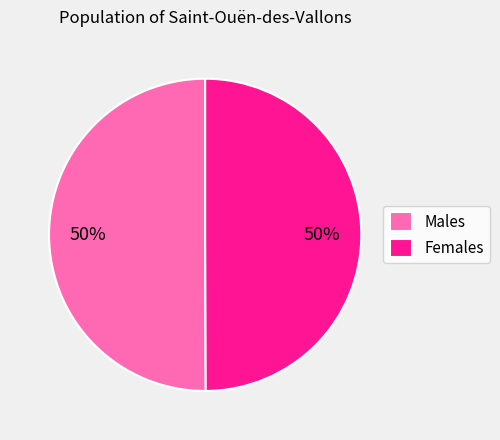

Approximately how many times larger is the value at Females compared to Males?

1.0